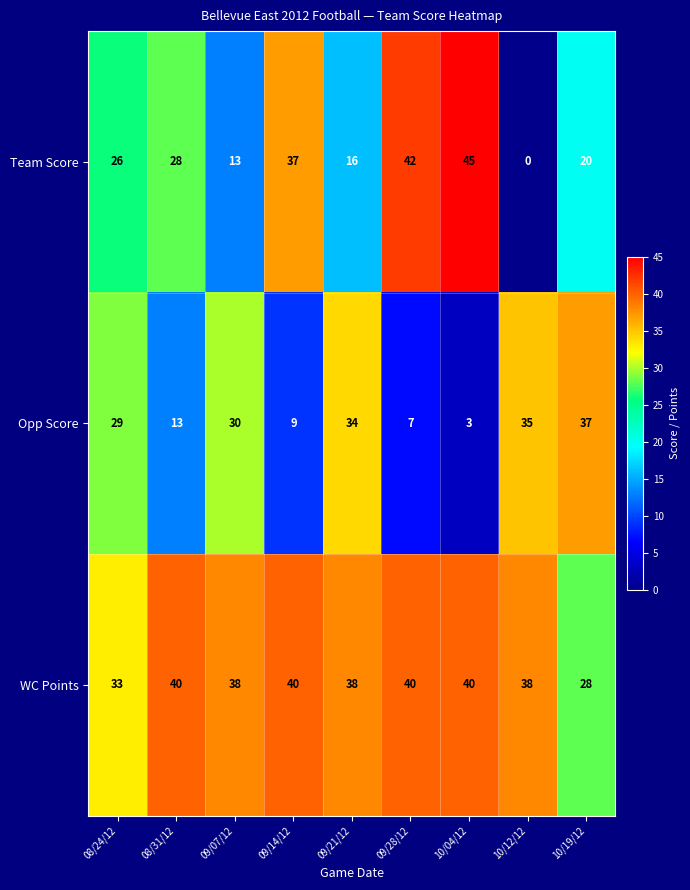

At which label is Team Score closest to 22?

10/19/12